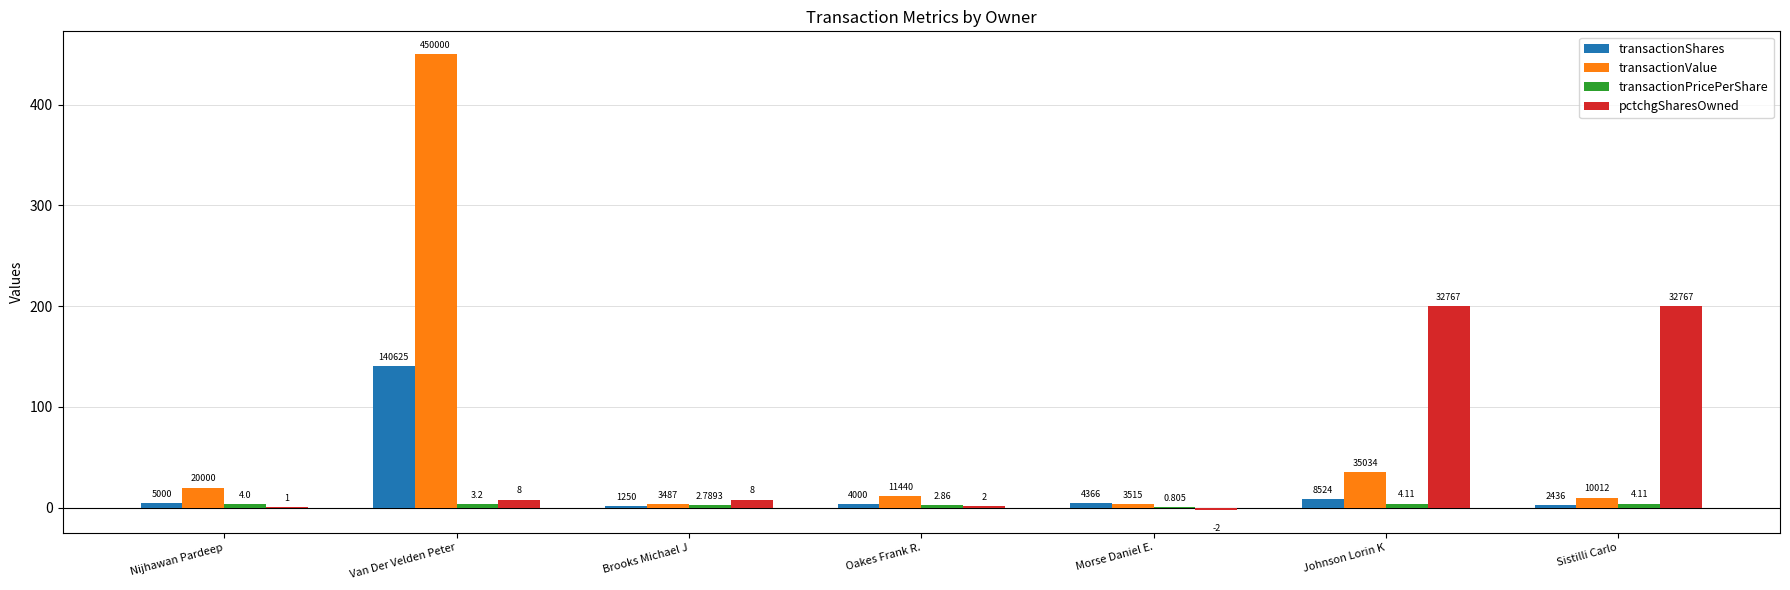

What is the label of the 3rd bar from the right?

Morse Daniel E.